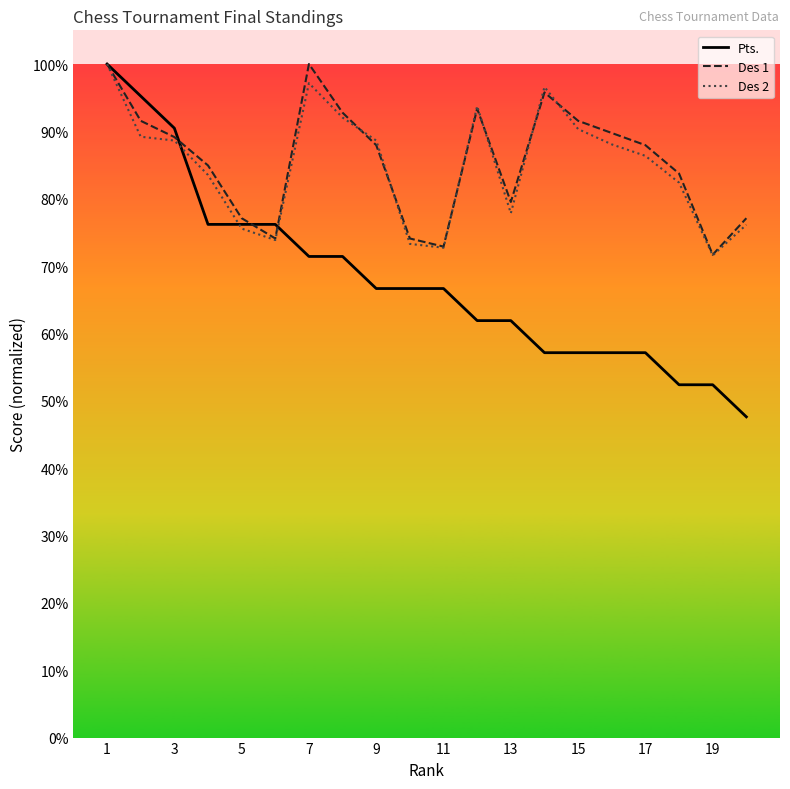

Which series has the widest spread of values?

Pts.